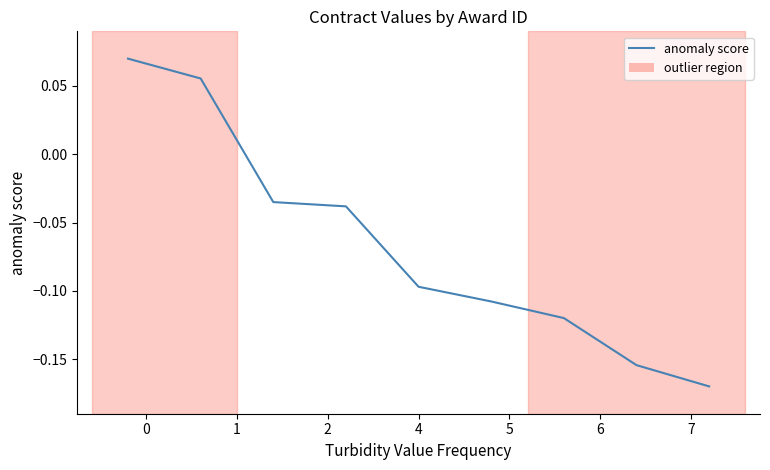

Reading left to right, transcribe all the data shown in this chart.

0.1	0.1	-0.0	-0.0	-0.1	-0.1	-0.1	-0.2	-0.2